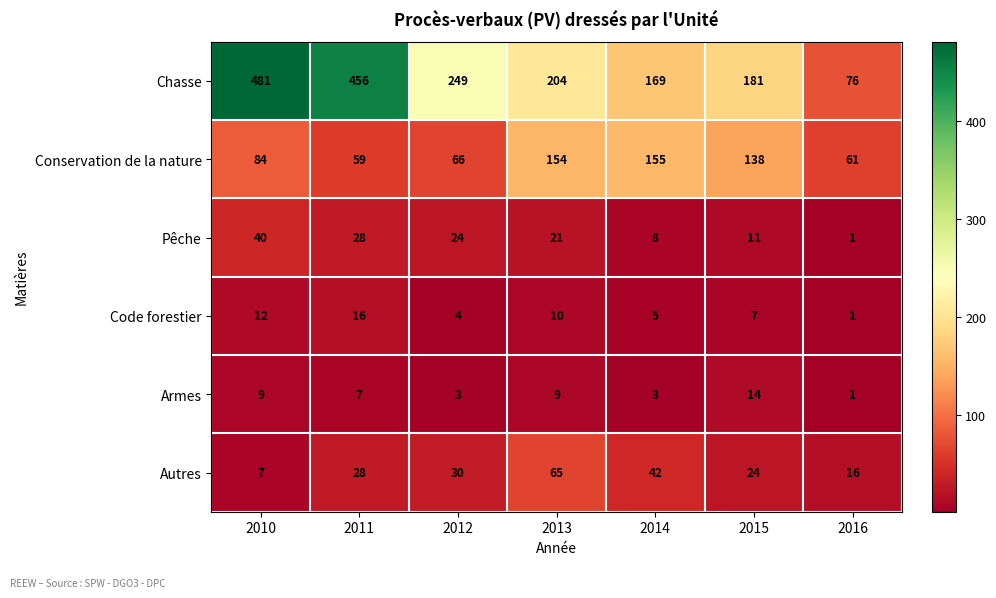

At which label does Pêche first exceed 21?

2010